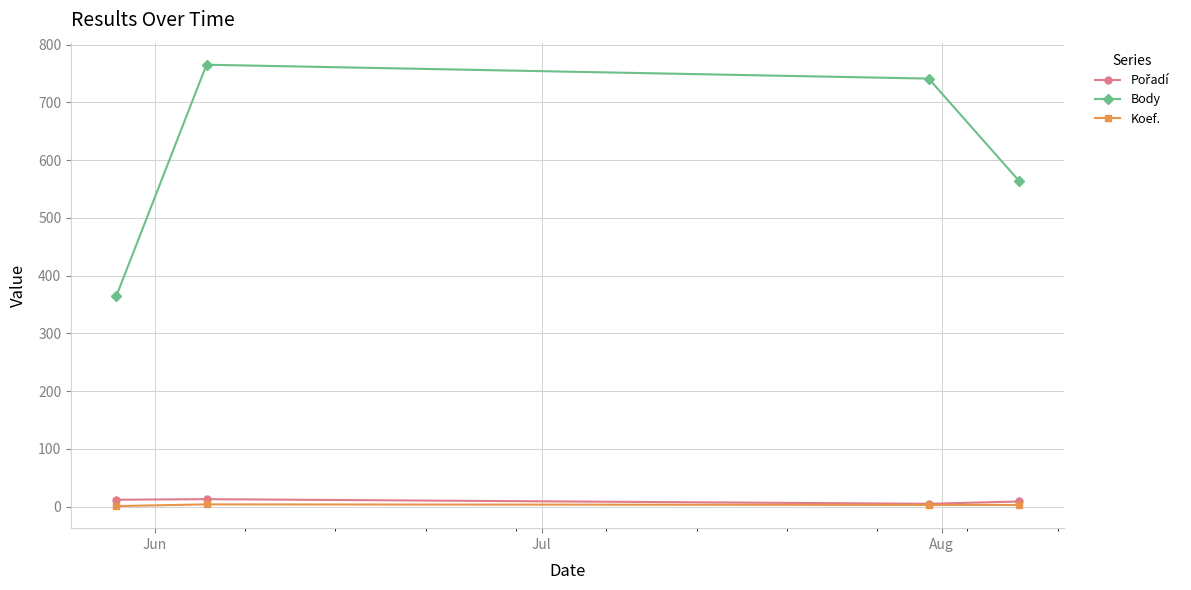

Which series has the largest range (max minus min)?

Body